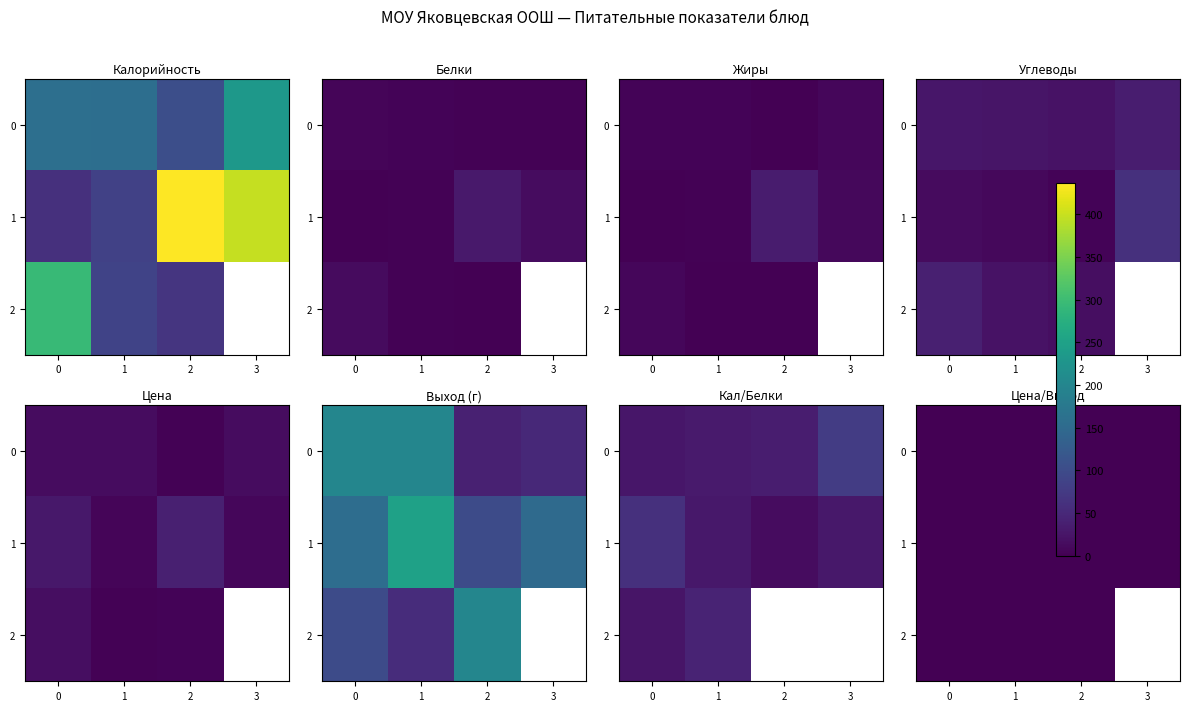

Which category has the highest value in the 0 series?

3